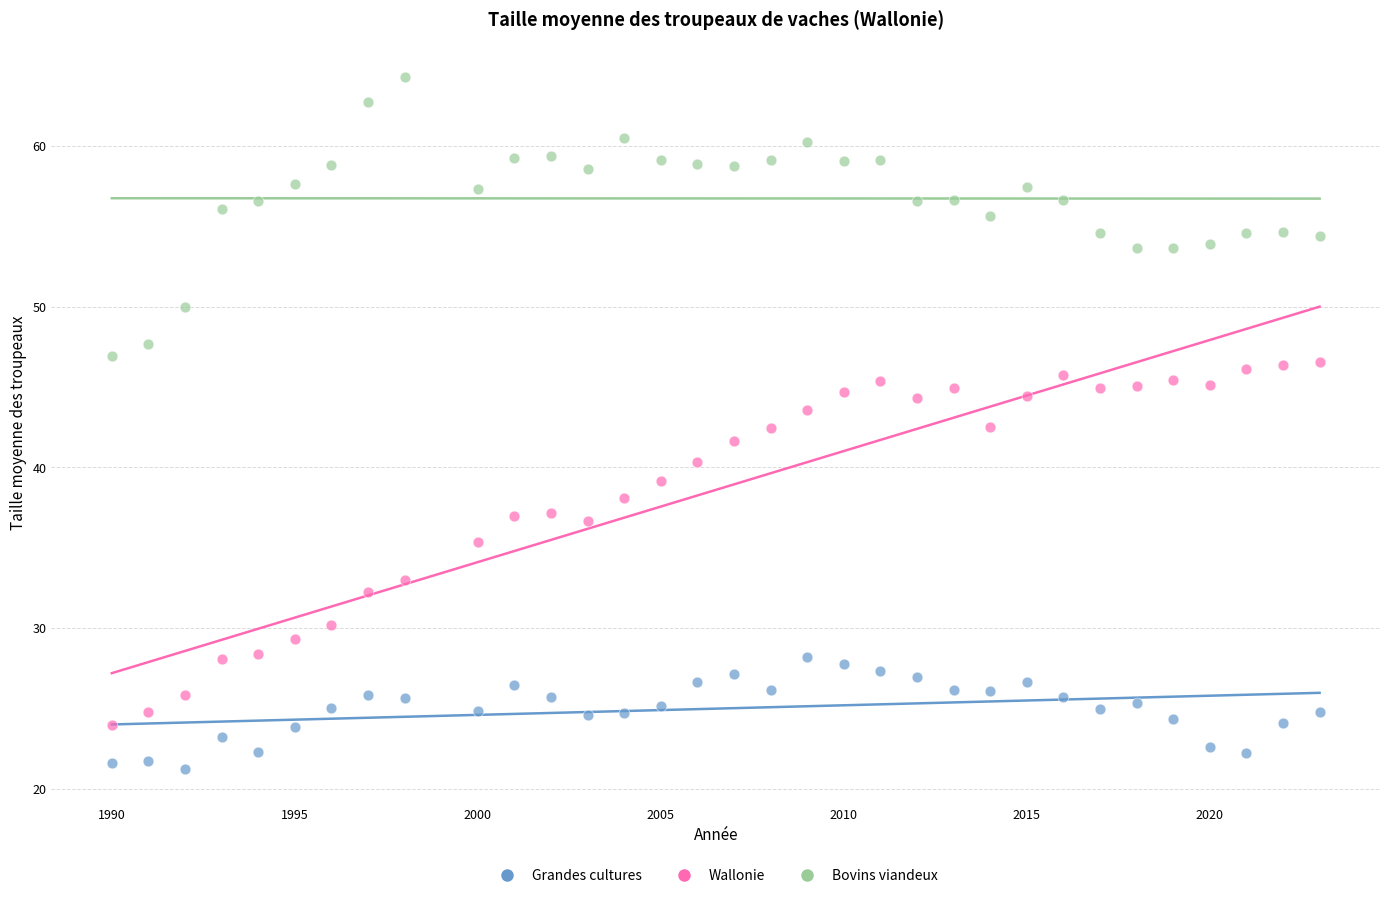

Across all data points, what is the range of Y values (max minus min)?

43.0